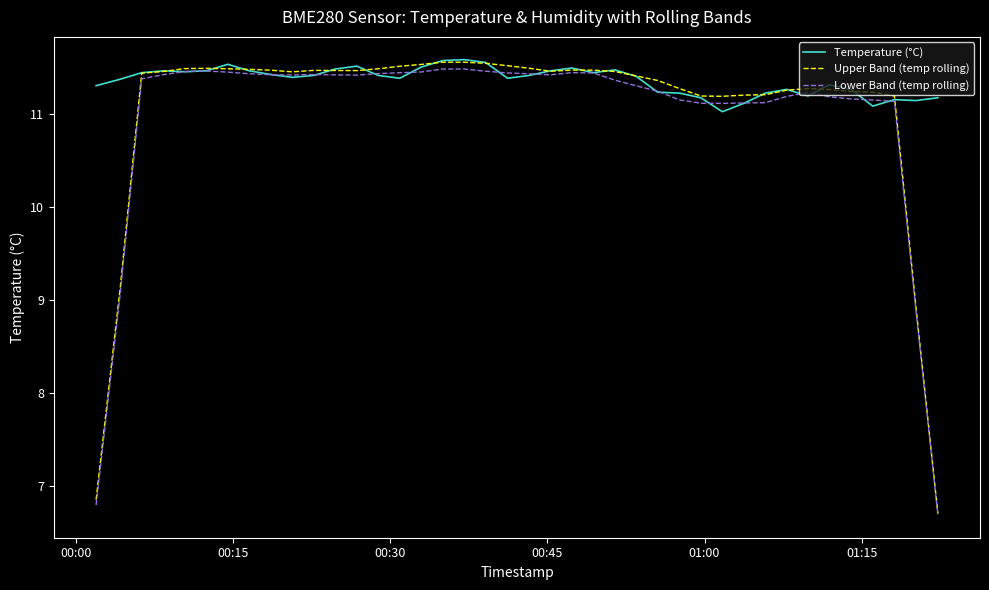

Which series has the widest spread of values?

Upper Band (temp rolling)